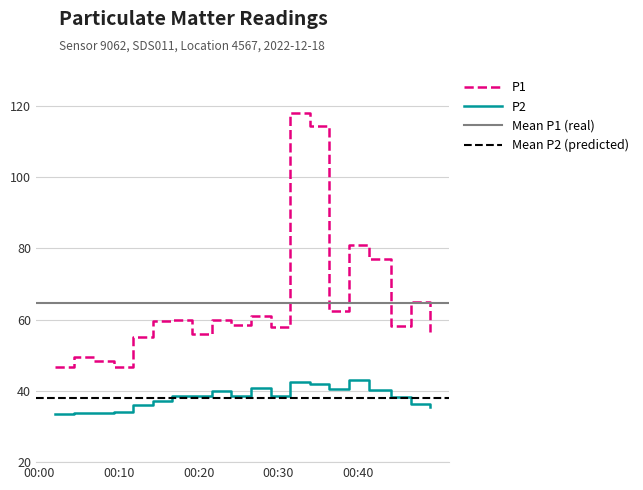

True or false: P1 and P2 cross at least once.

False